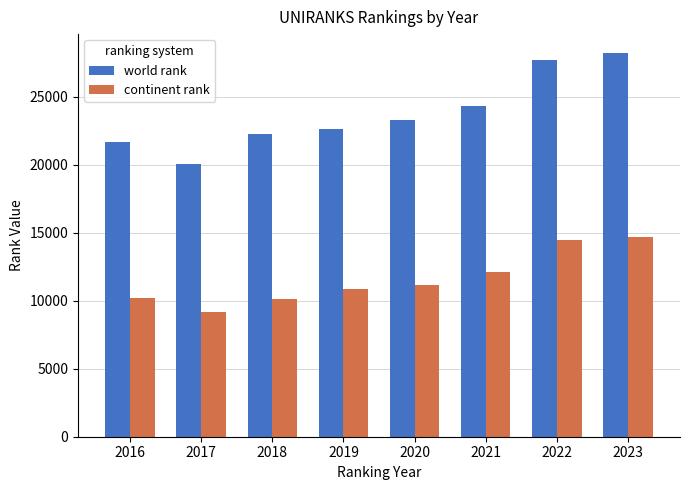

How many values in the continent rank series are below 11176?

4